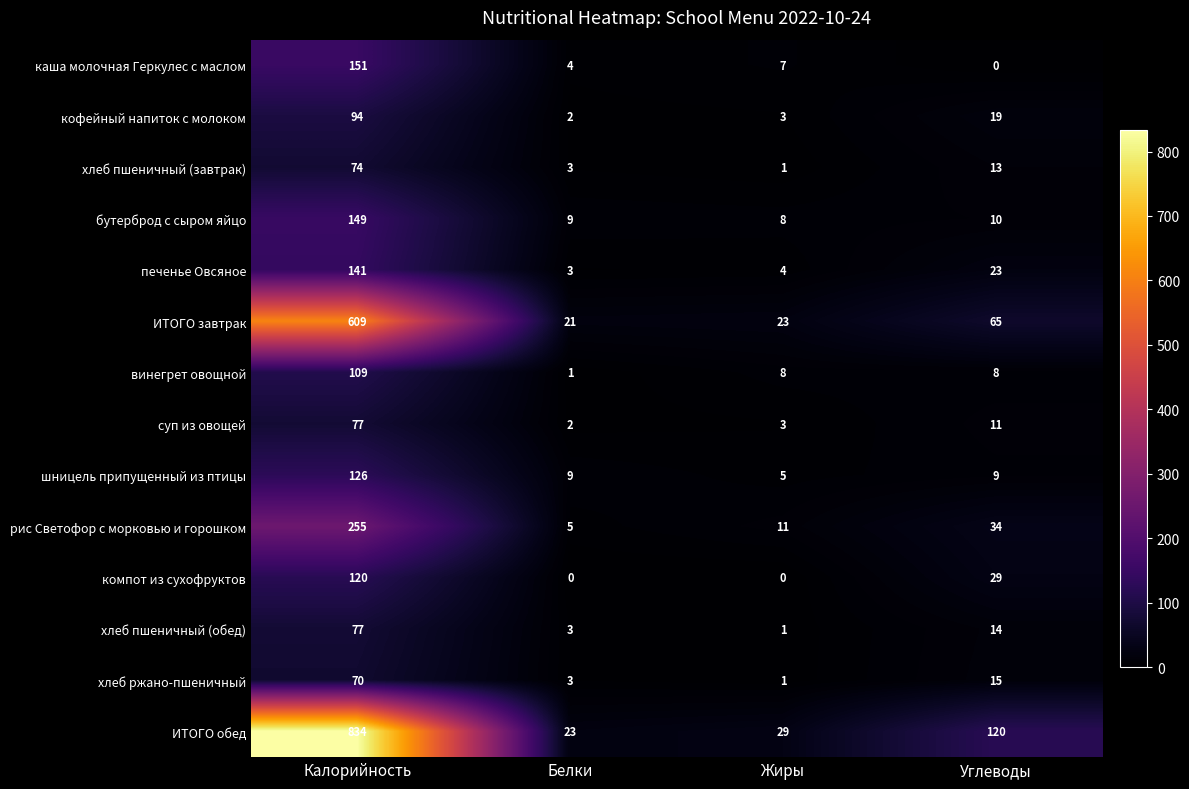

True or false: кофейный напиток с молоком has a value of 19 at Углеводы.

True